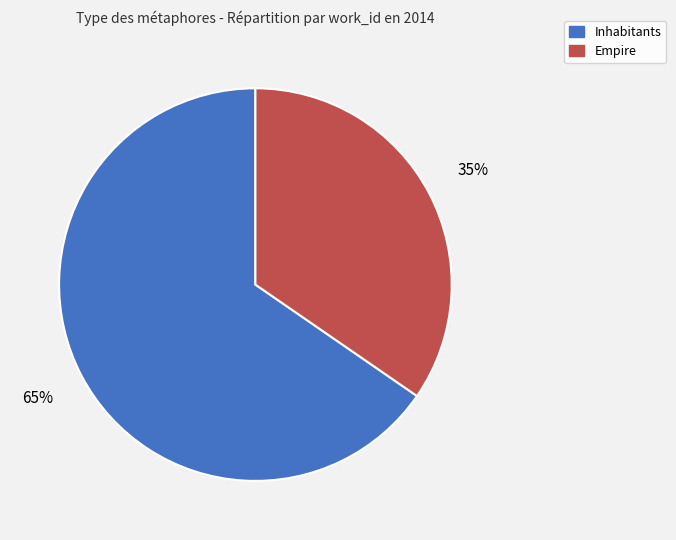

To the nearest percent, what is the average slice percentage?

50%